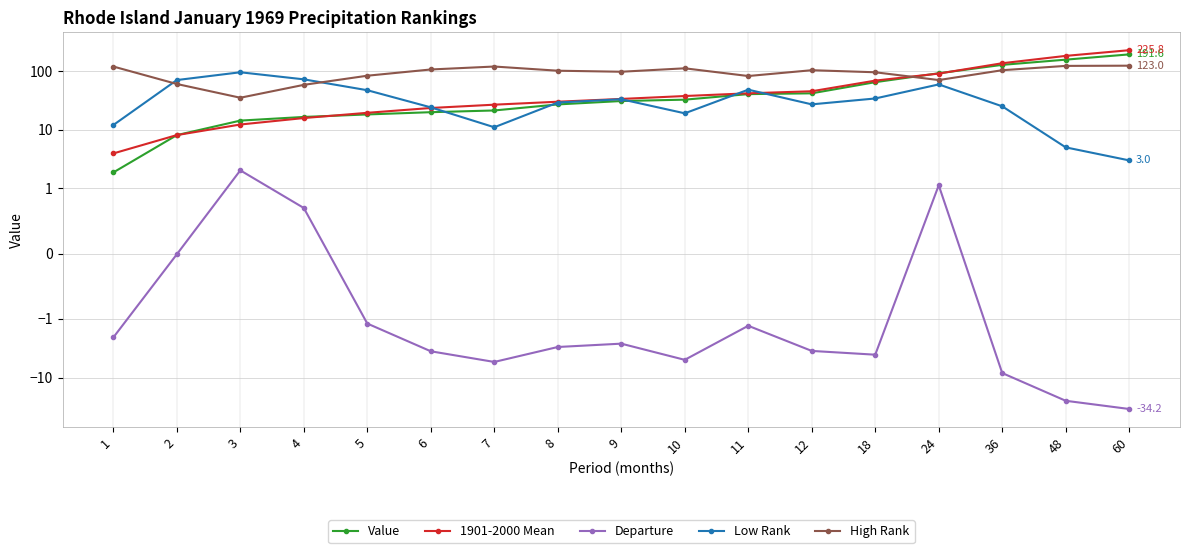

At which category does the chart reach its minimum across all series?

60